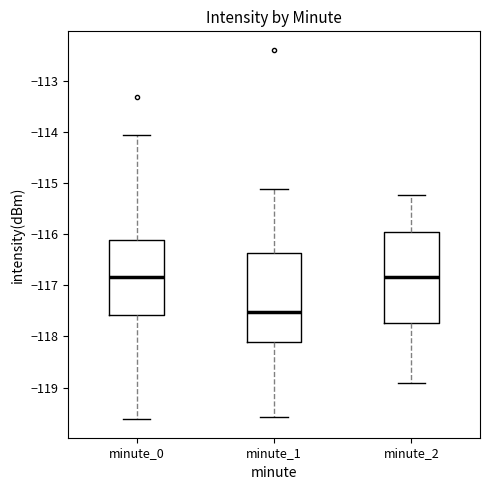

Reading left to right, transcribe this box plot: for each box, give where its median line is, the range the box spans, and where its two whiskers end, as read against the y-axis. The values are not printed on the chart, so give them approximately, as read against the axis.

minute_0: median -116.8, box -117.6 to -116.1, whiskers -119.6 to -114.1
minute_1: median -117.5, box -118.1 to -116.4, whiskers -119.6 to -115.1
minute_2: median -116.8, box -117.7 to -116.0, whiskers -118.9 to -115.2